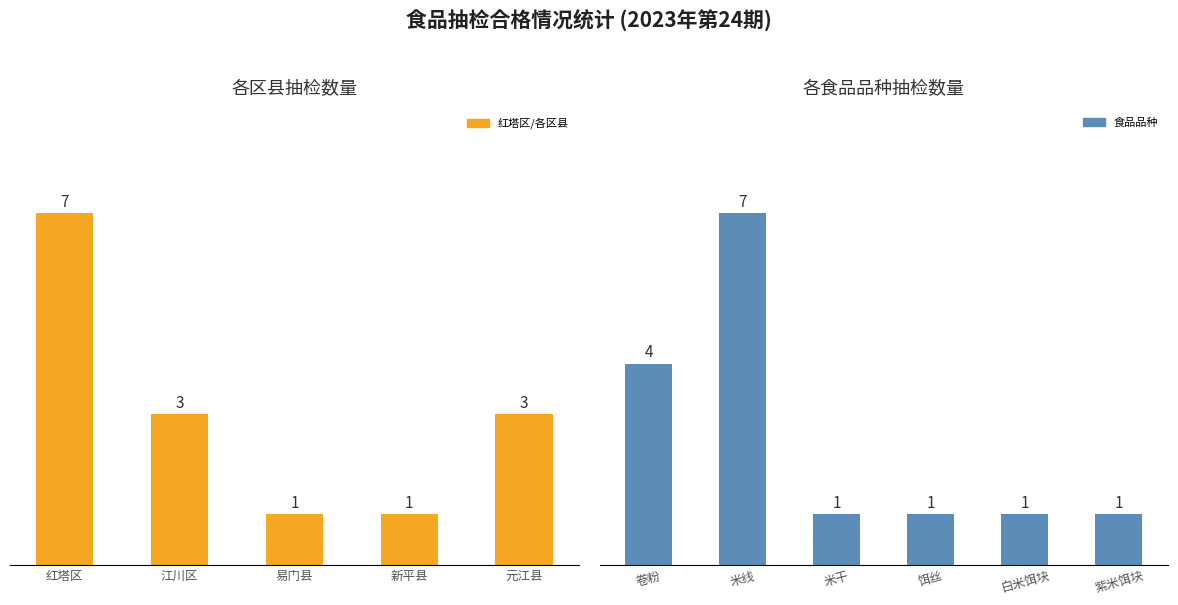

Count the 食品名称数量 values in the range 2 to 4.

3